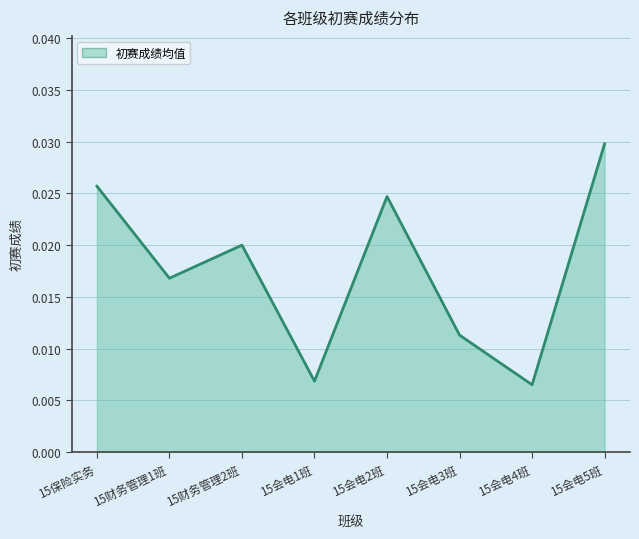

Rank the categories by value from lowest to highest.

15会电4班, 15会电1班, 15会电3班, 15财务管理1班, 15财务管理2班, 15会电2班, 15保险实务, 15会电5班